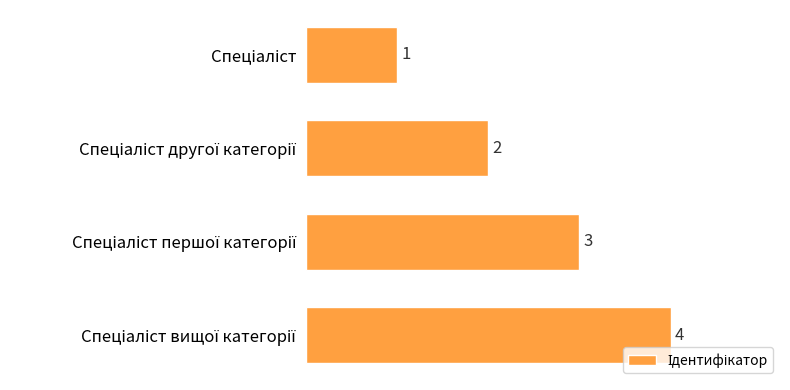

What is the difference between the maximum and minimum values?

3